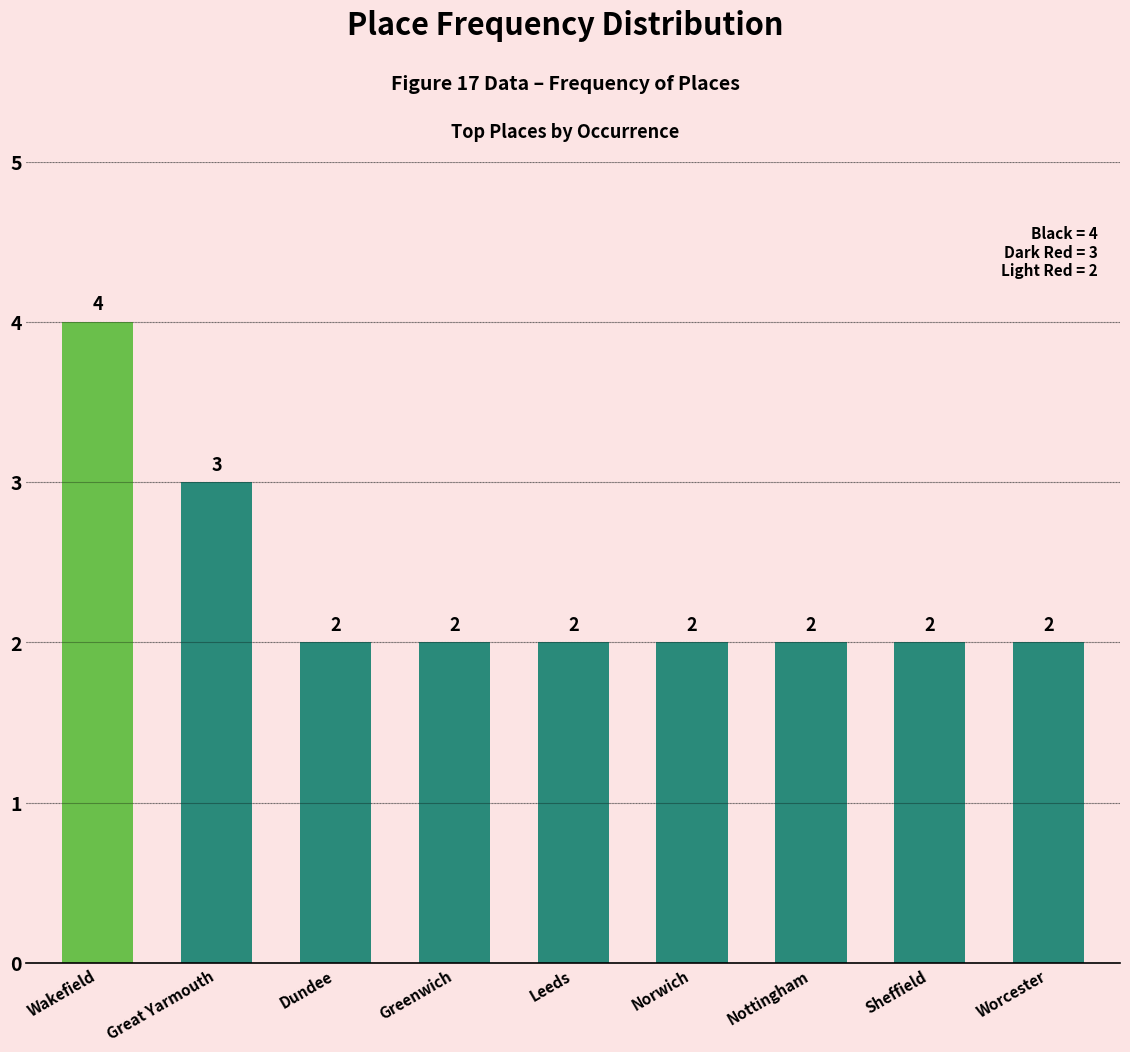

What is the ratio of the value at Great Yarmouth to the value at Leeds?

1.5